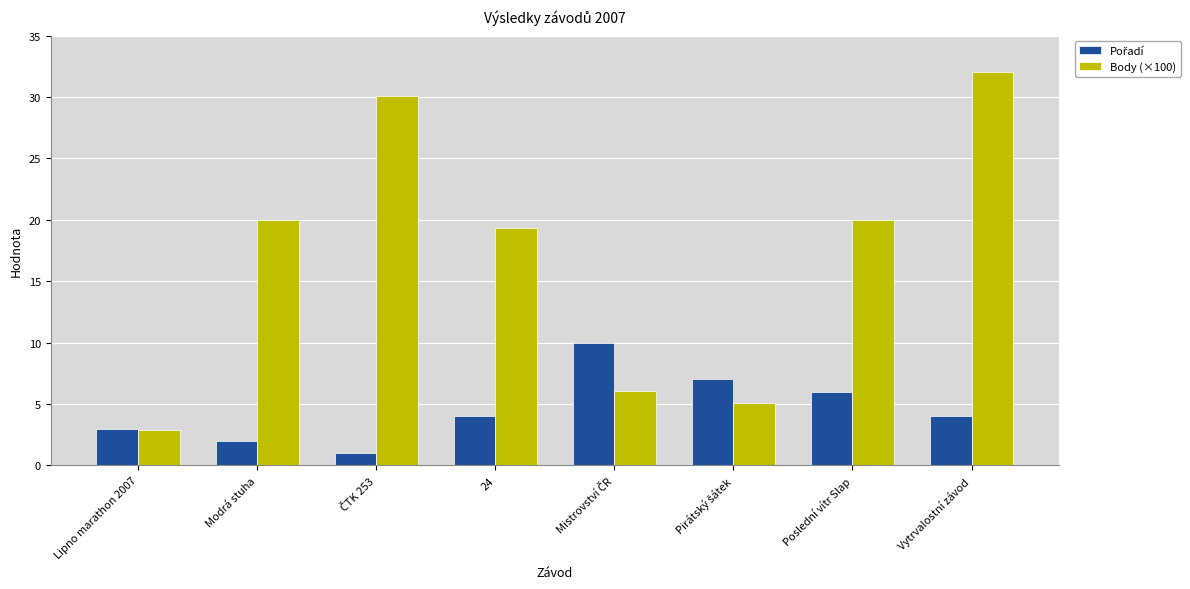

Which category has the highest value across all series?

Vytrvalostní závod